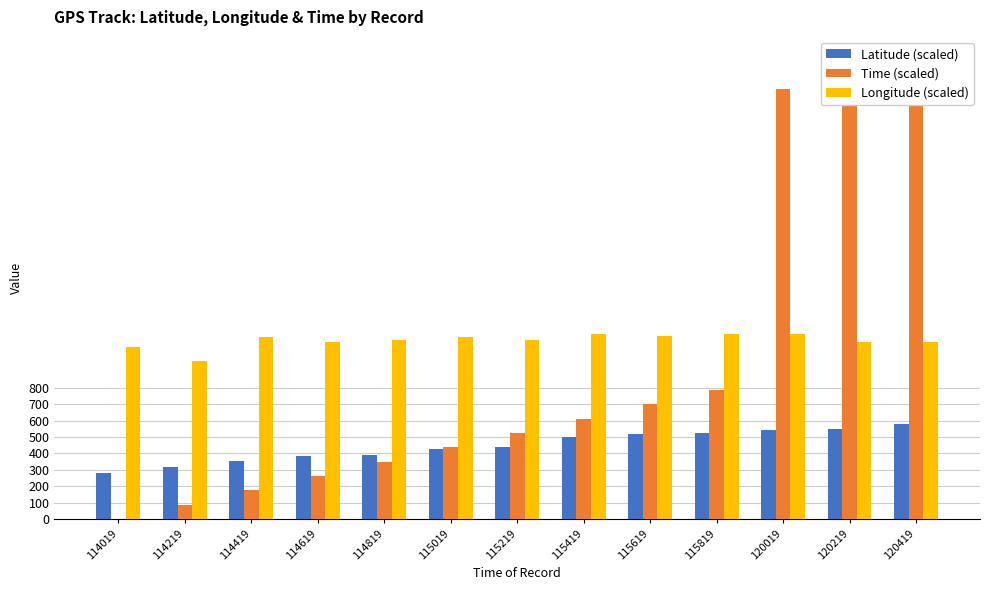

Reading left to right, transcribe all the data shown in this chart.

Latitude (scaled): 280.4	319.2	353.2	384.3	393.4	424.5	438.2	499.8	518.0	526.4	546.0	552.3	582.4
Time (scaled): 0.0	87.5	175.0	262.5	350.0	437.5	525.0	612.5	700.0	787.5	2625.0	2712.5	2800.0
Longitude (scaled): 1050.0	963.9	1111.6	1077.3	1093.4	1109.5	1091.3	1129.1	1118.6	1129.1	1131.2	1078.7	1080.8